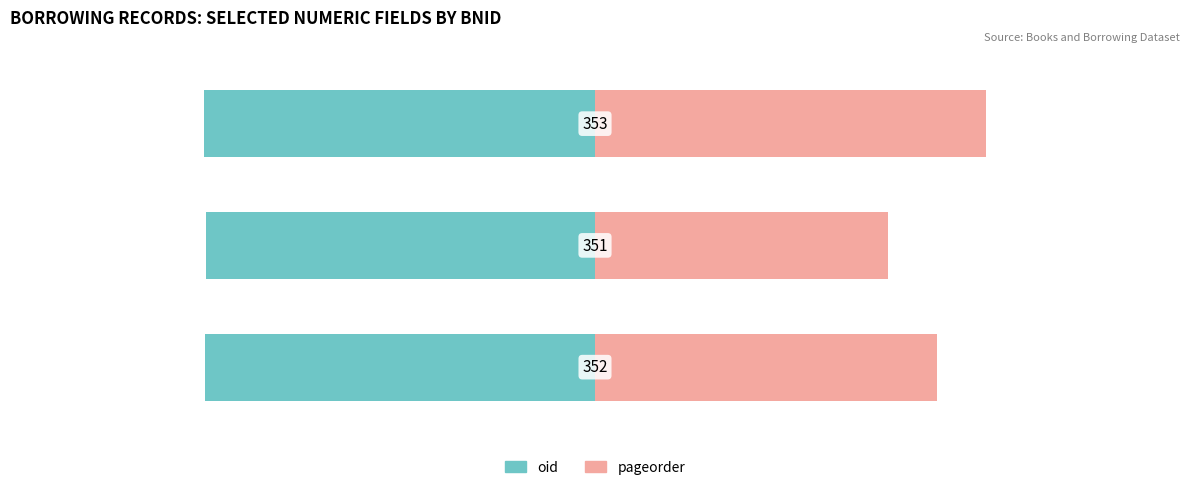

What is the sum of all oid values?

-230.1